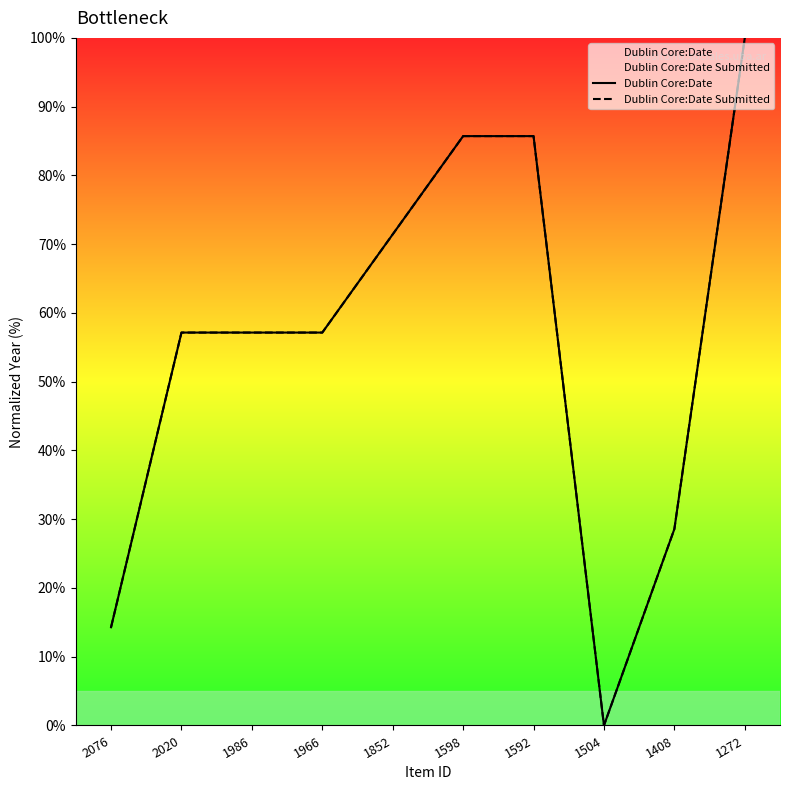

Reading right to left, transcribe all the data shown in this chart.

Dublin Core:Date: 100.0	28.6	0.0	85.7	85.7	71.4	57.1	57.1	57.1	14.3
Dublin Core:Date Submitted: 100.0	28.6	0.0	85.7	85.7	71.4	57.1	57.1	57.1	14.3